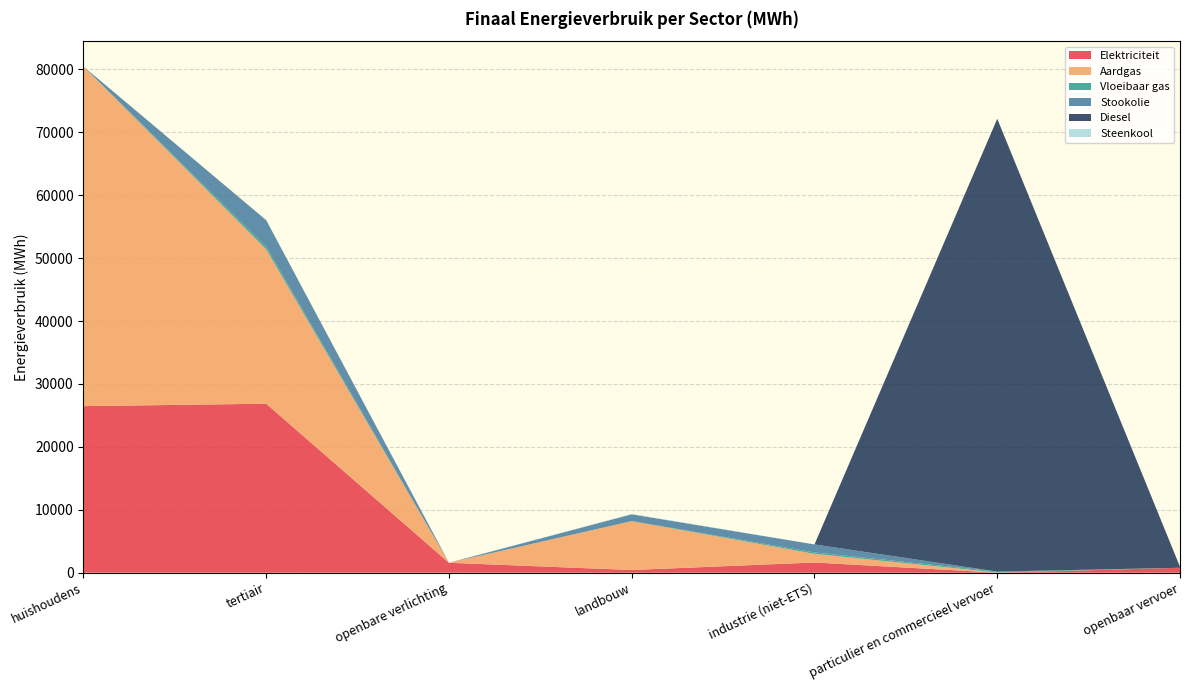

Reading left to right, transcribe all the data shown in this chart.

Elektriciteit: 26470.2	26855.4	1579.5	427.5	1622.6	8.4	784.8
Aardgas: 53977.4	24530.6	0.0	7766.8	1376.0	20.7	0.0
Vloeibaar gas: 0.0	411.9	0.0	4.0	230.9	150.3	0.0
Stookolie: 0.0	4227.6	0.0	1084.7	1264.4	0.0	0.0
Diesel: 0.0	0.0	0.0	0.0	0.0	71957.8	157.5
Steenkool: 0.0	0.0	0.0	65.5	8.9	0.0	0.0